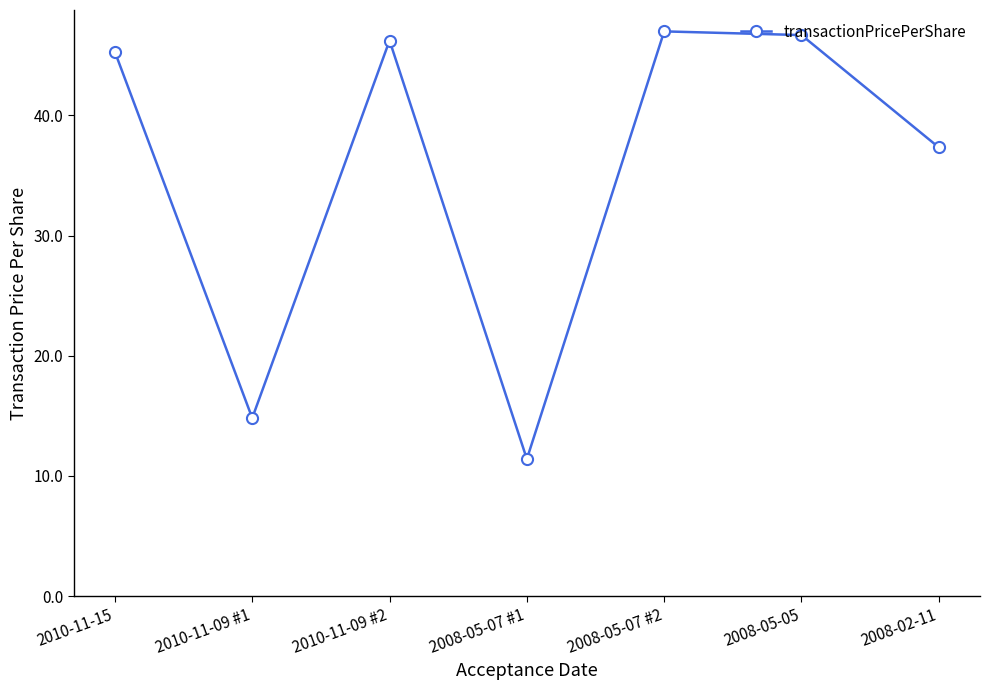

How many categories are shown in the chart?

7